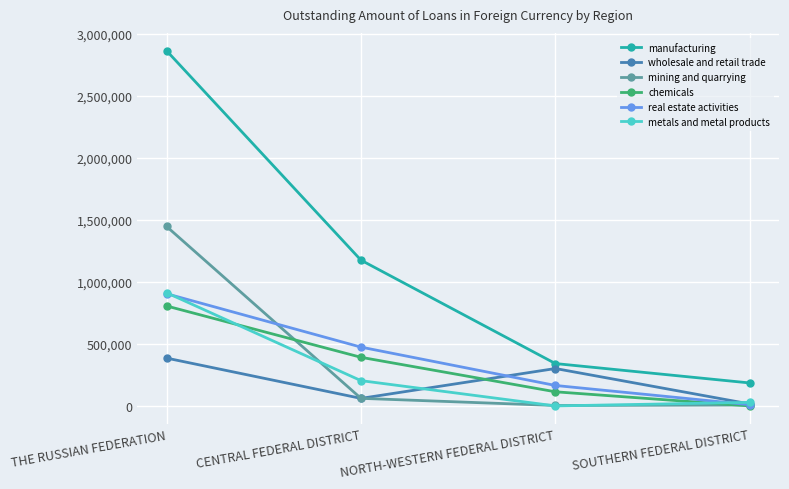

What is the minimum value for wholesale and retail trade?

15737